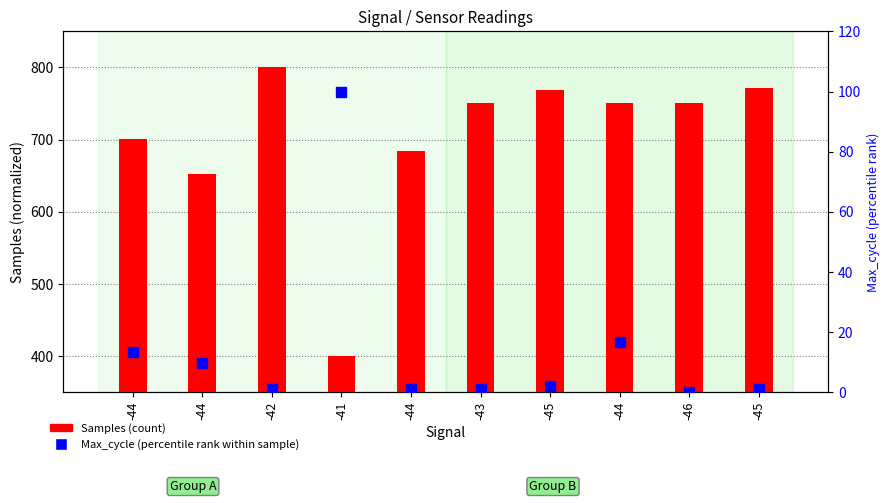

At which category is the sum across all series the highest?

-42